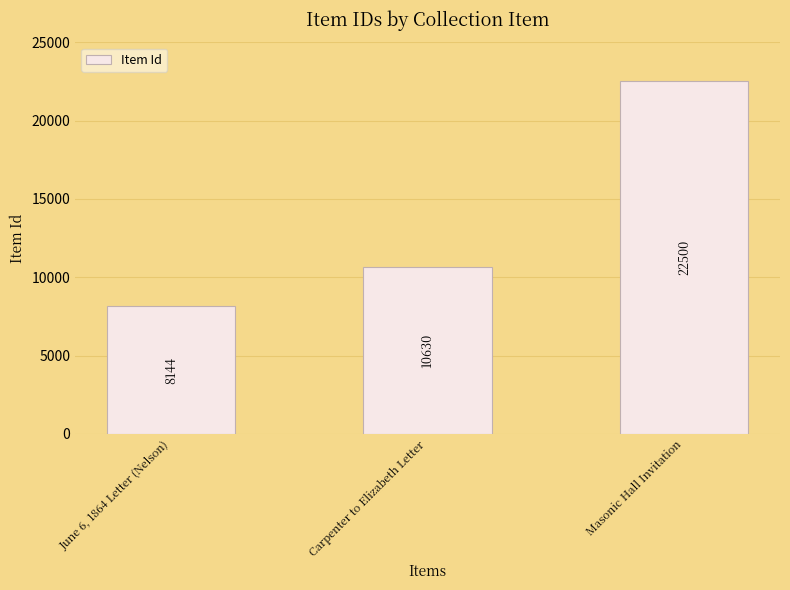

The value at Masonic Hall Invitation is 22500. True or false?

True